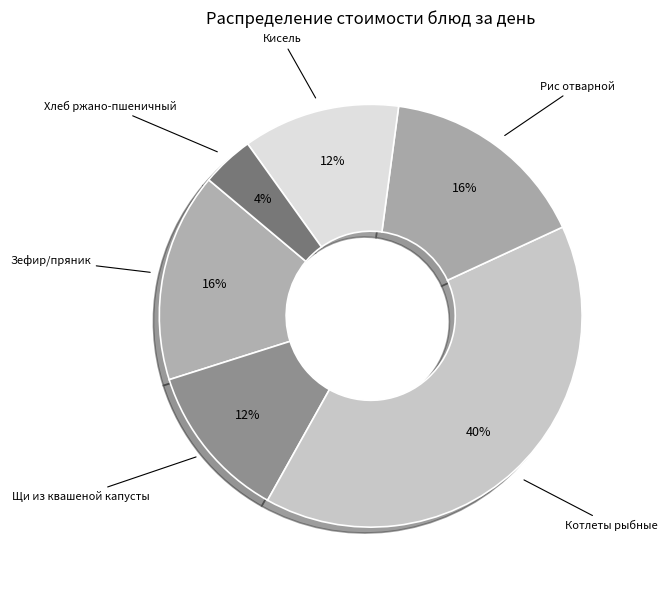

How many slices are in this pie chart?

6